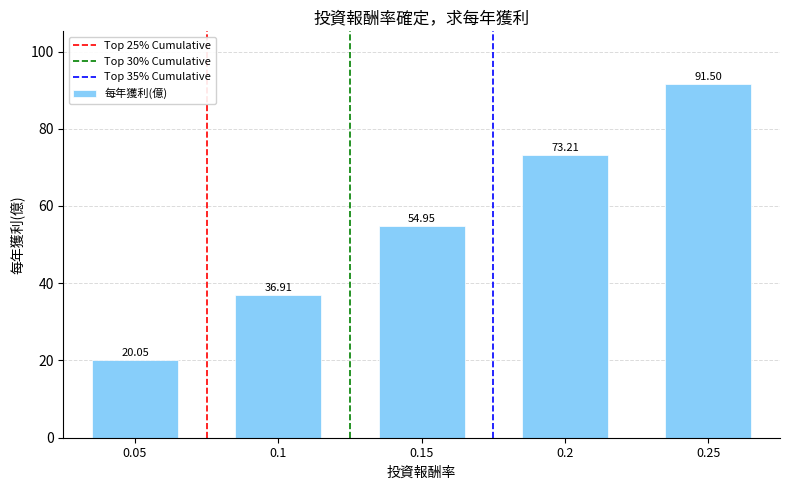

List the labels in order of value, largest first.

0.25, 0.2, 0.15, 0.1, 0.05